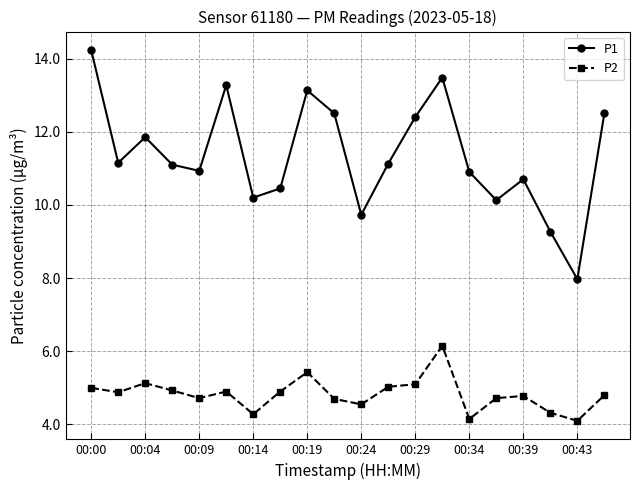

Which series has the widest spread of values?

P1